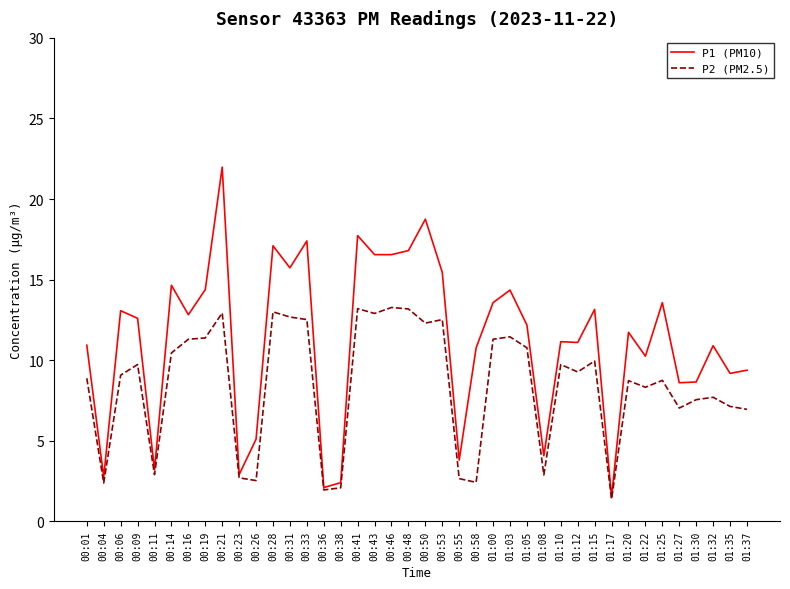

What position from the right is 00:21?

32